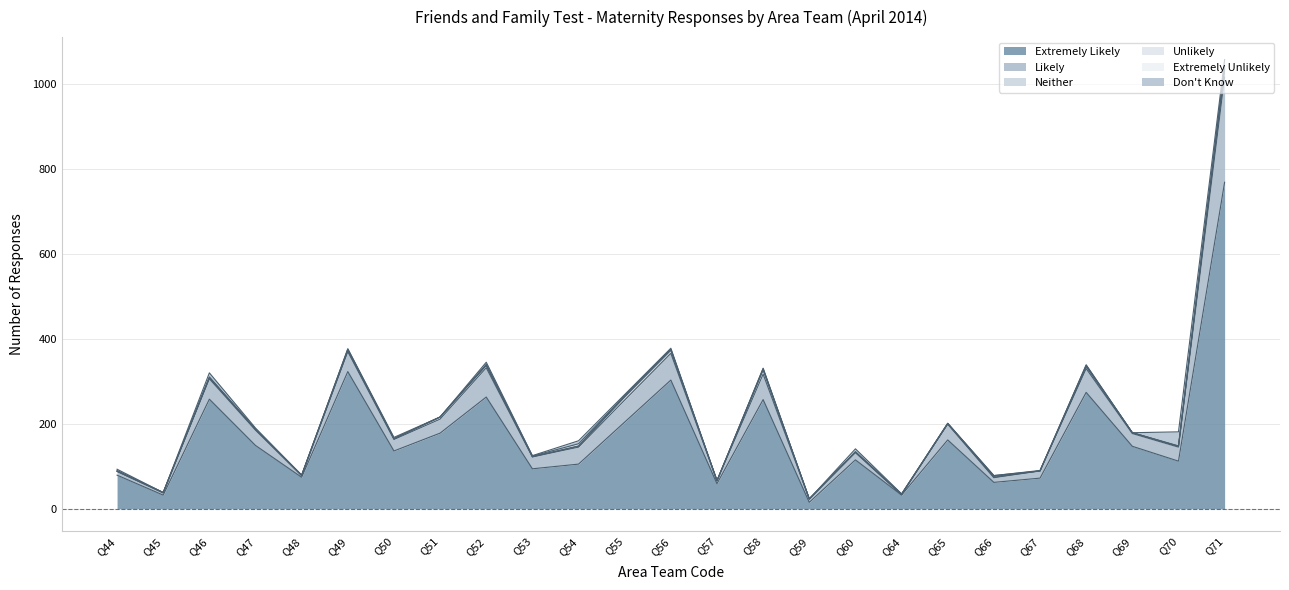

What is the maximum value shown in the chart?

769